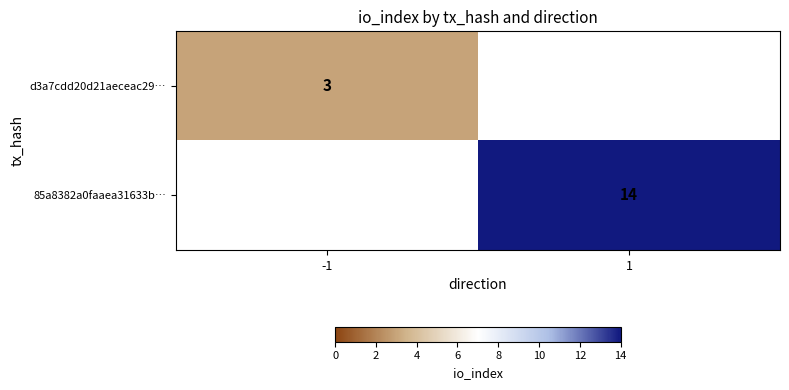

Is it true that 85a8382a0faaea31633b… equals 4 at 1?

False